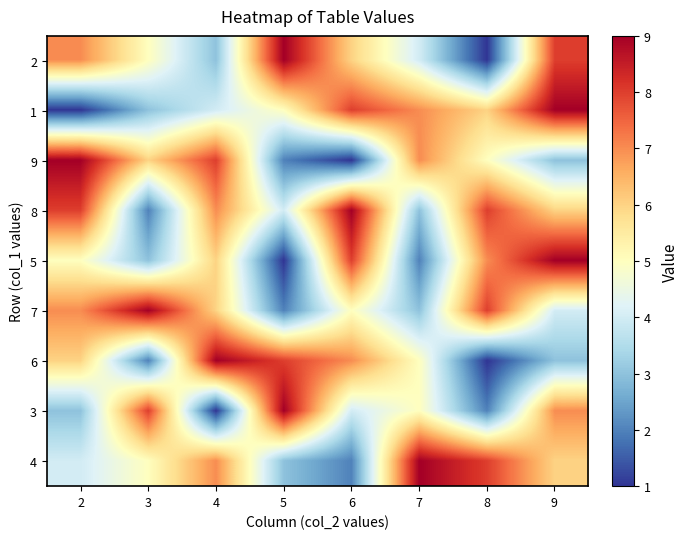

At which category is the sum across all series the highest?

9